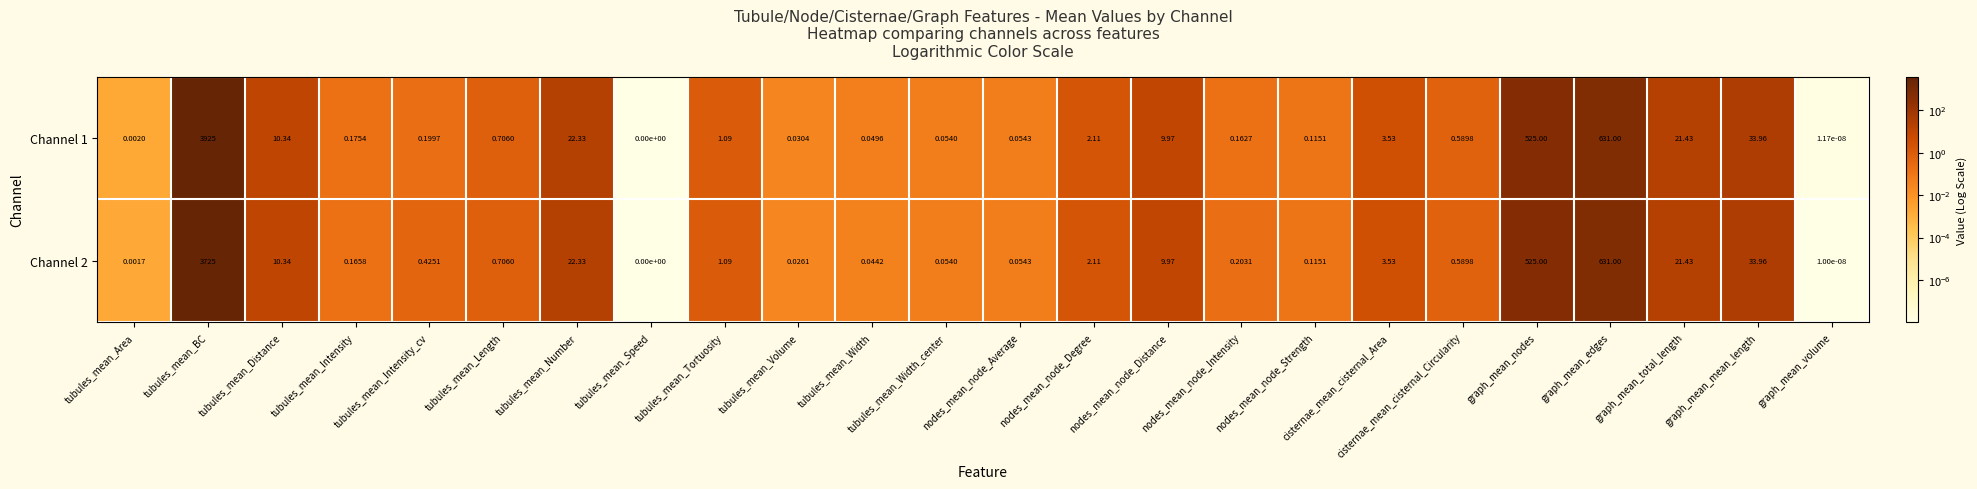

At which label is Channel 2 closest to 1862?

graph_mean_edges